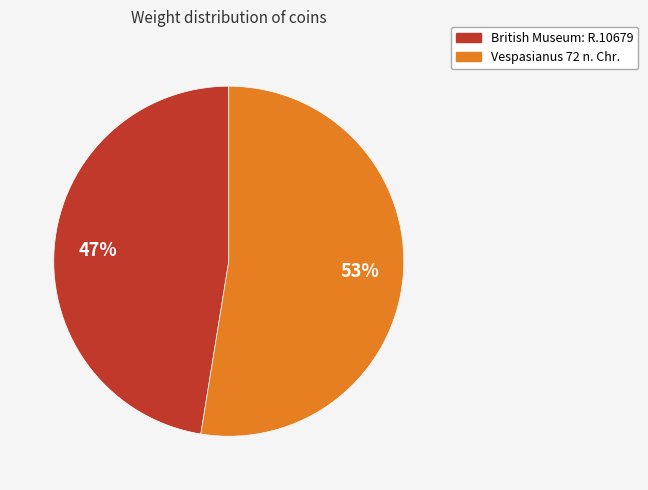

The British Museum: R.10679 slice represents 47% of the pie. True or false?

True